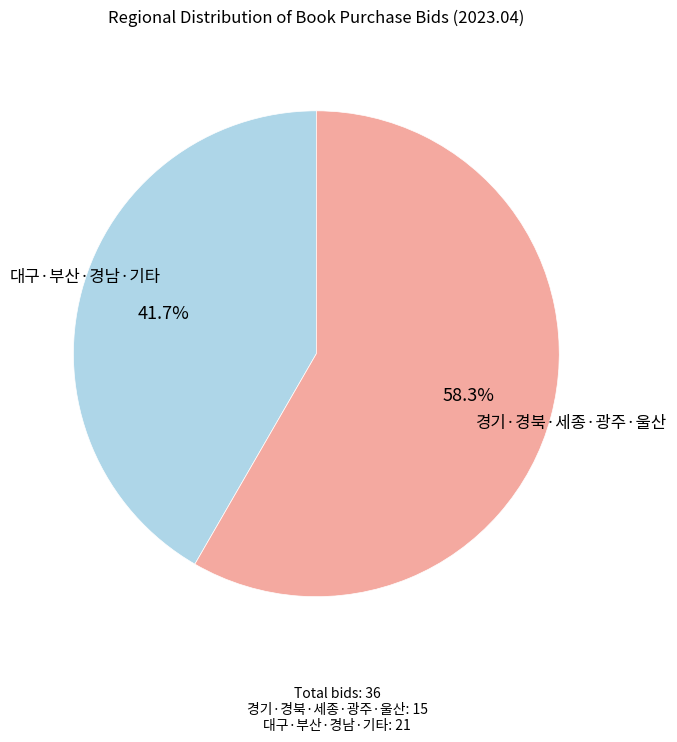

Count the number of slices in the pie.

2